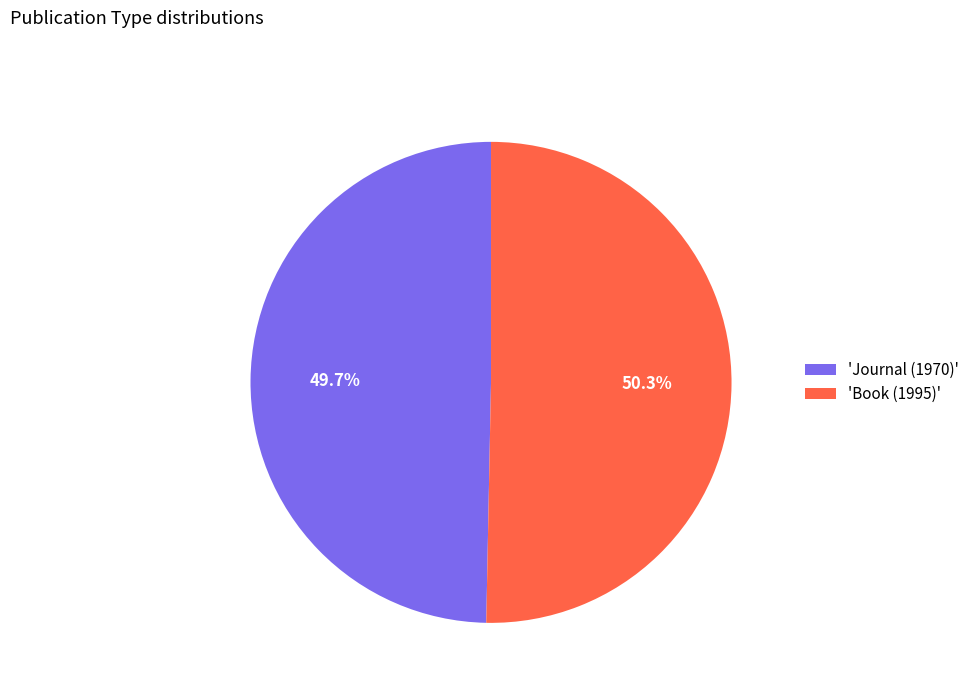

Combined, do 'Journal (1970)' and 'Book (1995)' account for over 50%?

Yes